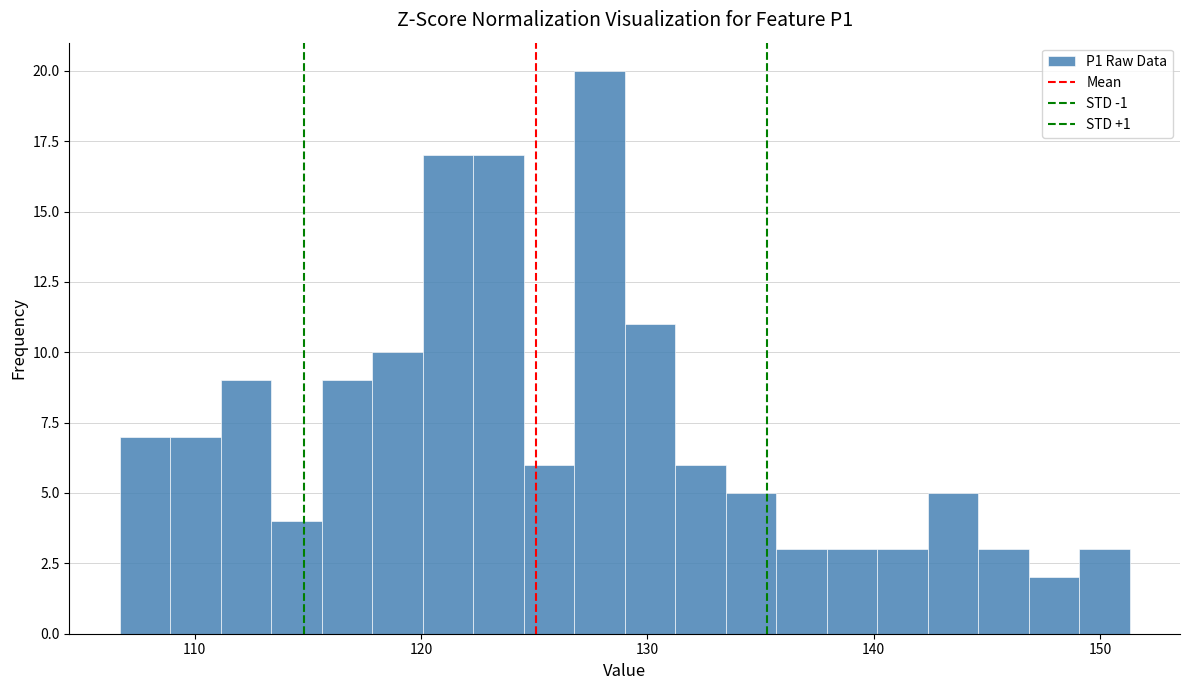

Read against the x-axis, roughly where is the centre of the tallest bar?

128